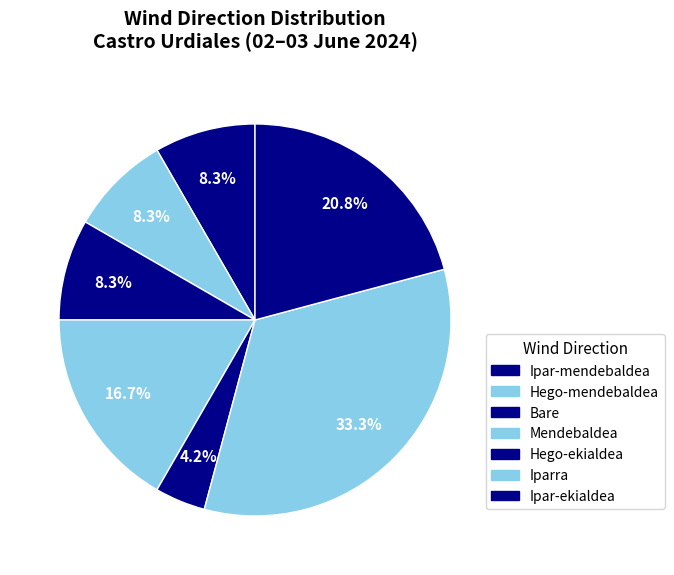

What is the largest slice in the pie chart?

Iparra